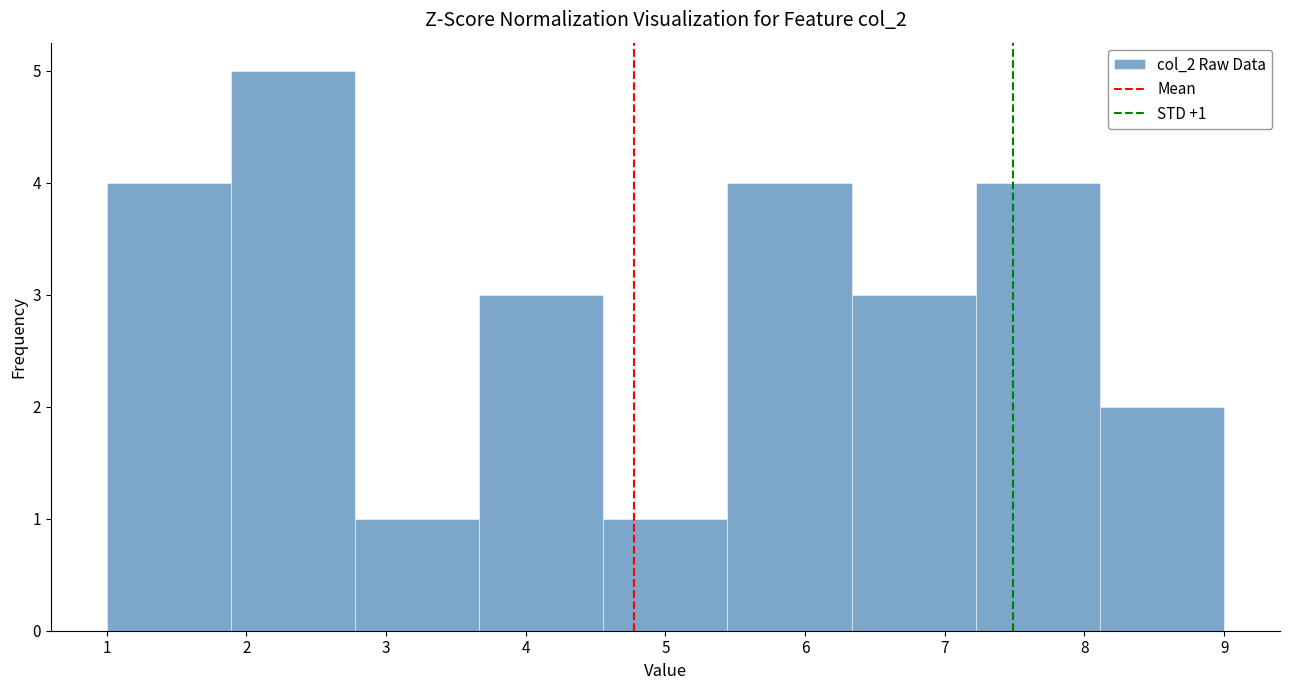

Which range on the x-axis has the tallest bar?

1.9 to 2.8